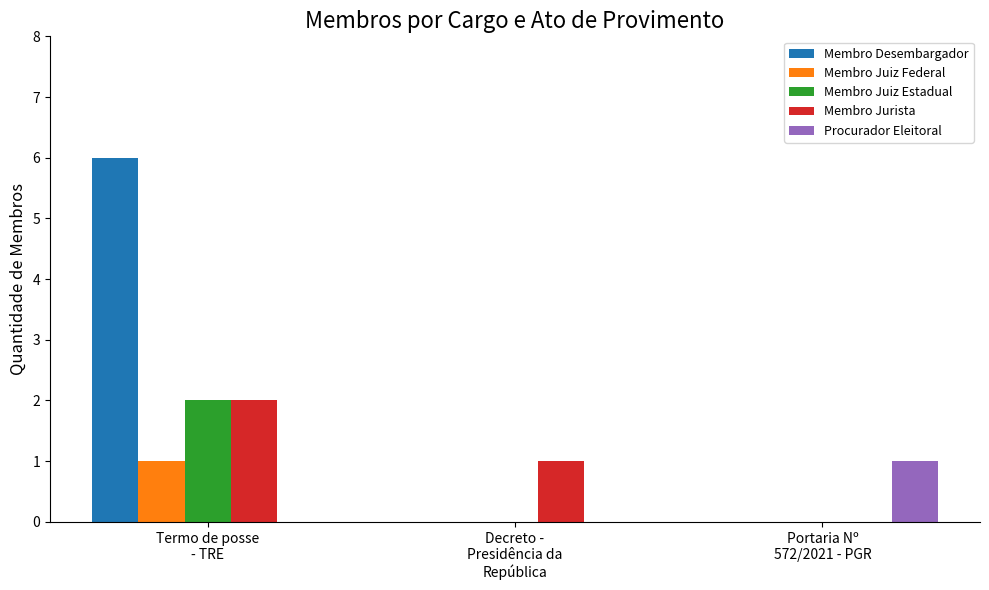

Which series has the largest total across all categories?

Membro Desembargador